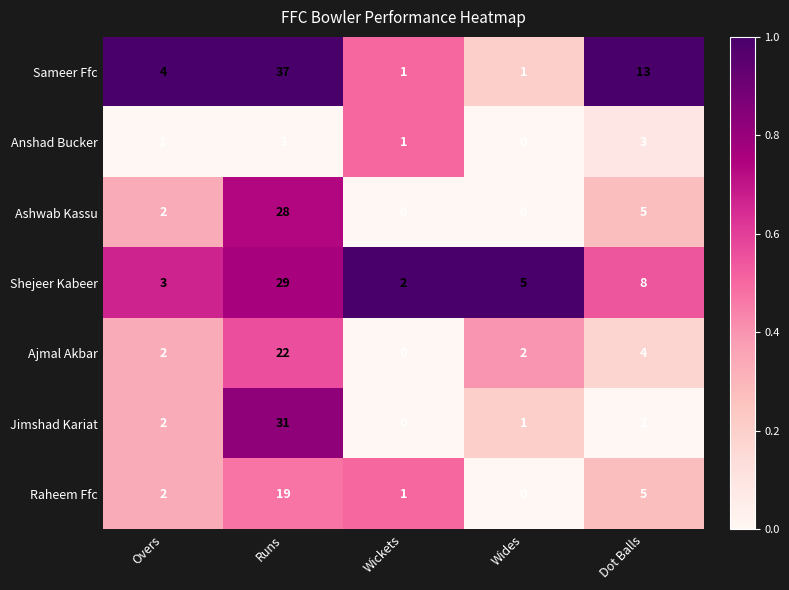

At which category is the sum across all series the highest?

Runs